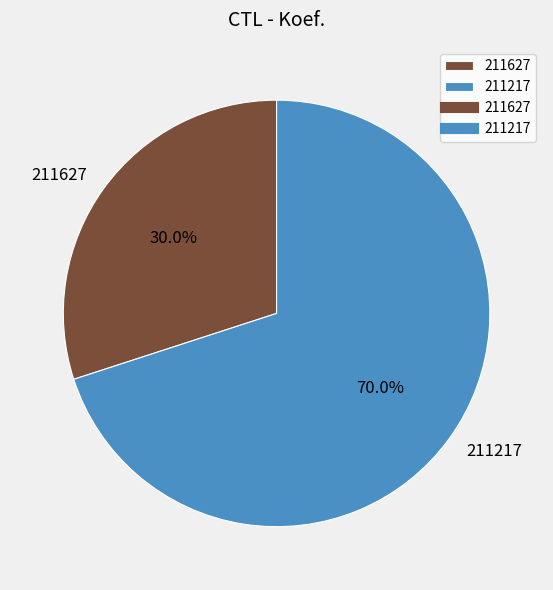

True or false: 211627 accounts for 44% of the total.

False